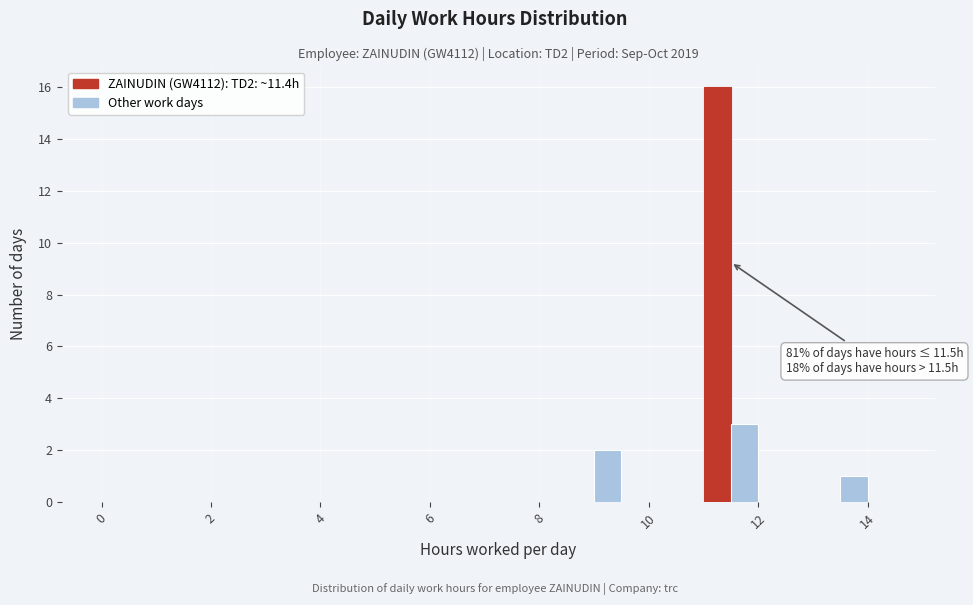

Around what value on the x-axis is the tallest bar? Give the approximate position of its centre, as read against the axis.

11.2